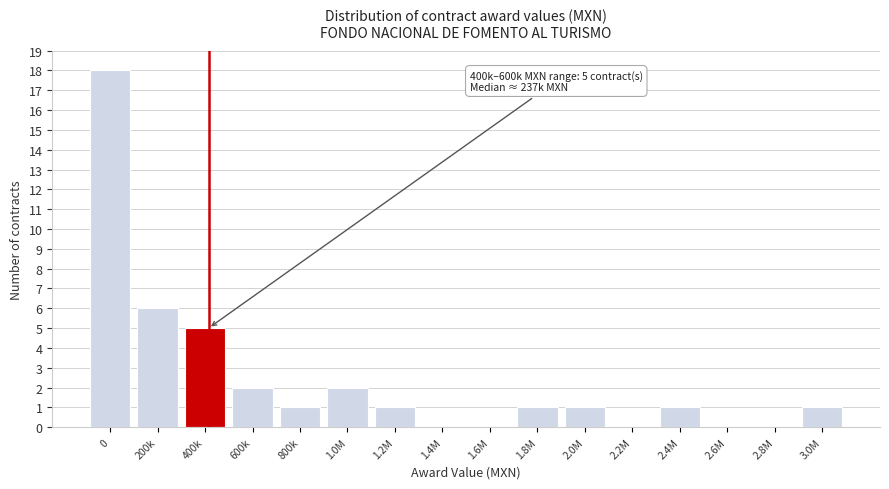

Reading left to right, transcribe all the data shown in this chart.

0=18	200k=6	400k=5	600k=2	800k=1	1.0M=2	1.2M=1	1.4M=0	1.6M=0	1.8M=1	2.0M=1	2.2M=0	2.4M=1	2.6M=0	2.8M=0	3.0M=1